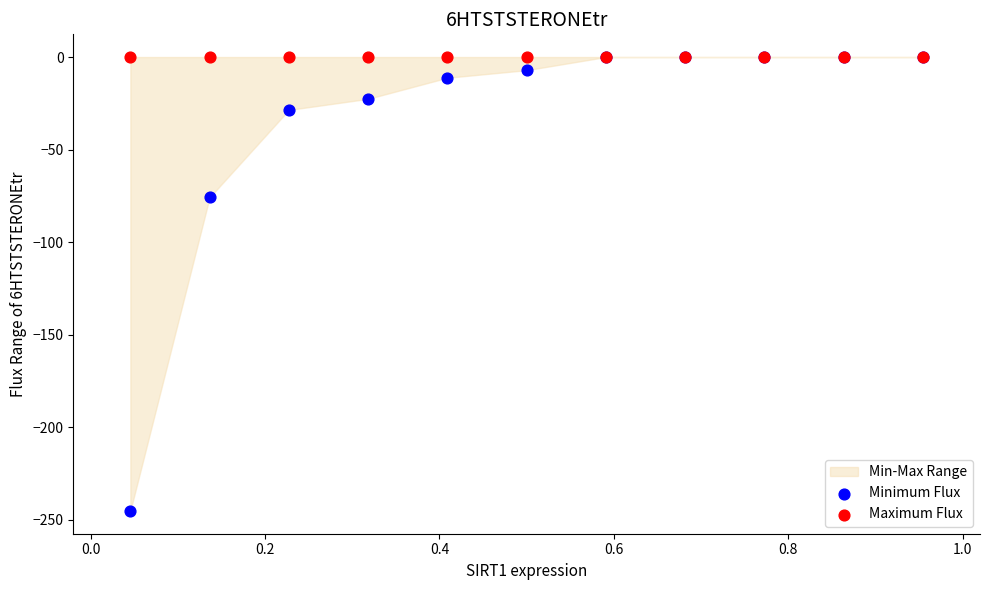

Which series contains the lowest Y value?

Minimum Flux